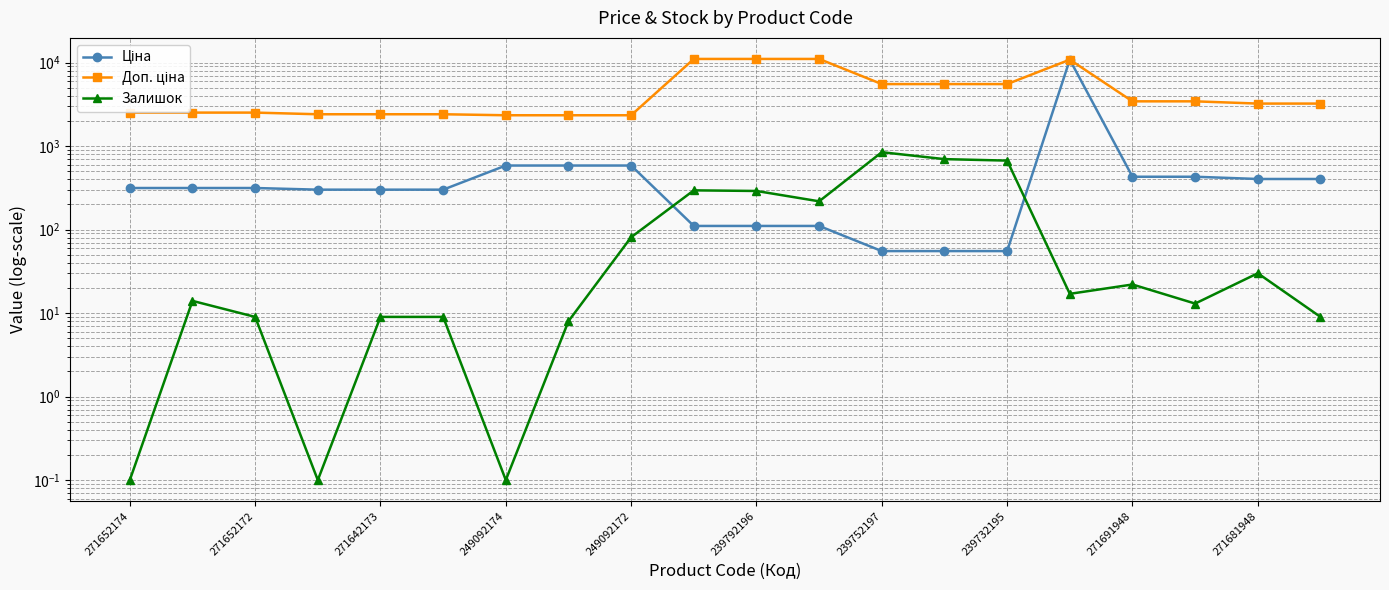

Which has a higher value, 271652172 or 239732195?

271652172